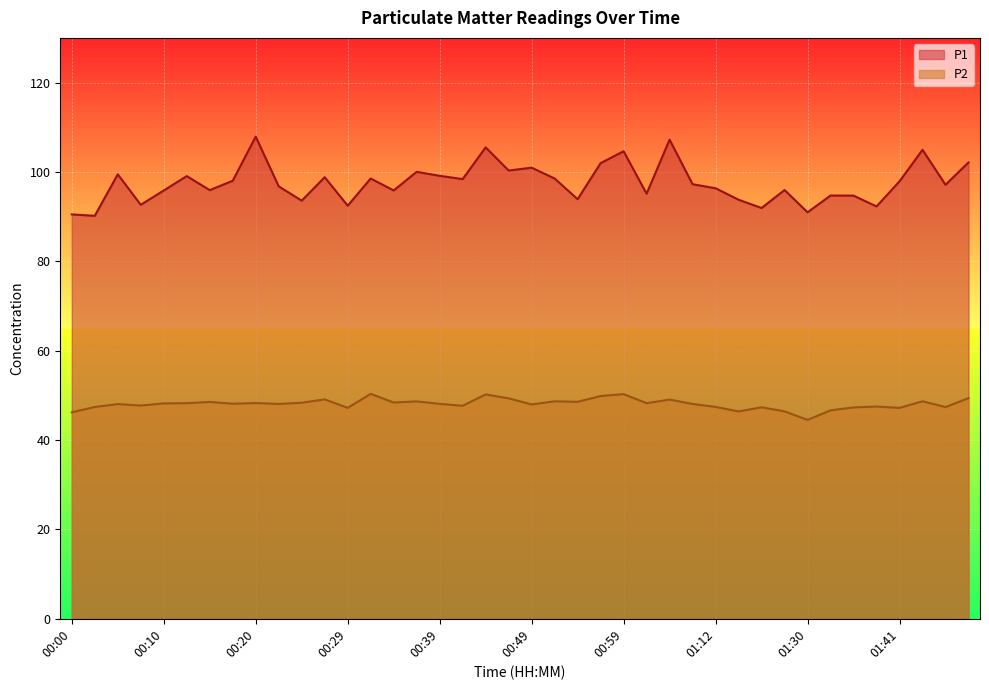

Is the value of P2 at 01:48 greater than the value of P1 at 01:07?

No